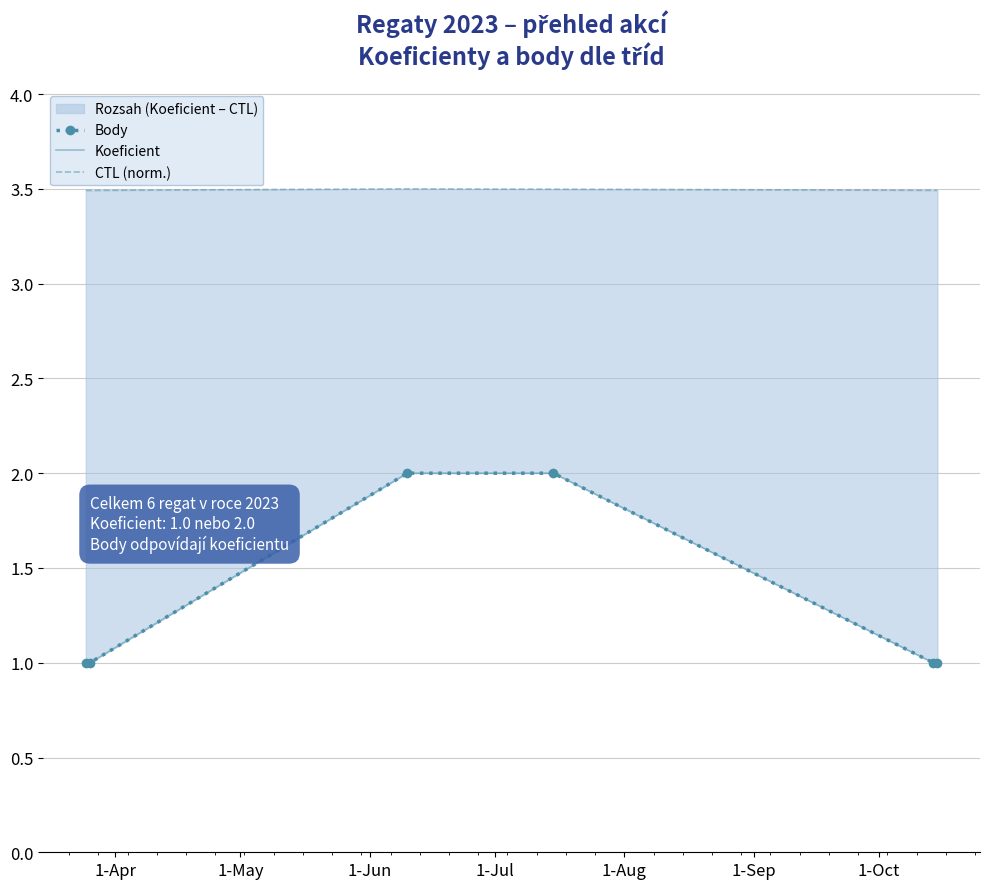

Which series has the largest total across all categories?

CTL (norm.)